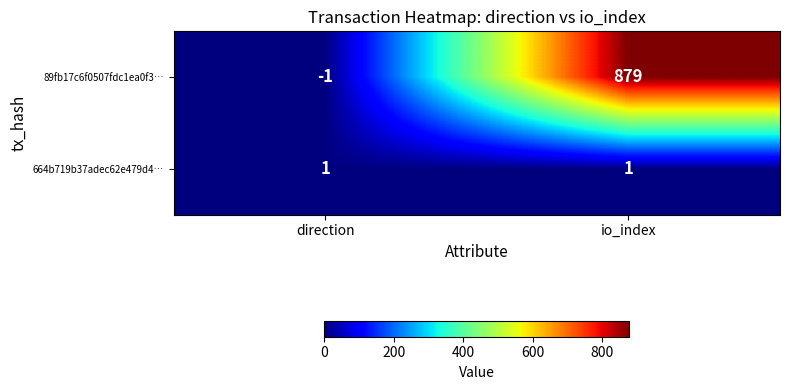

The 89fb17c6f0507fdc1ea0f3… series shows -1 at direction. True or false?

True